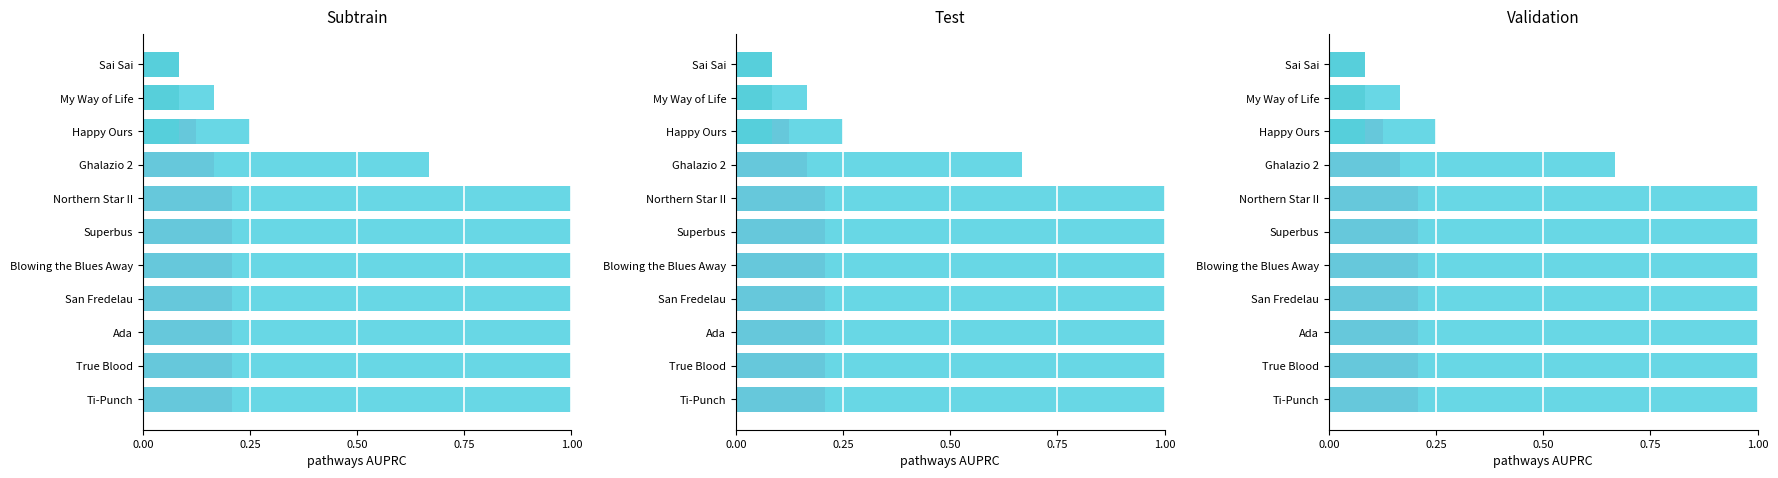

How many groups of bars are there?

11